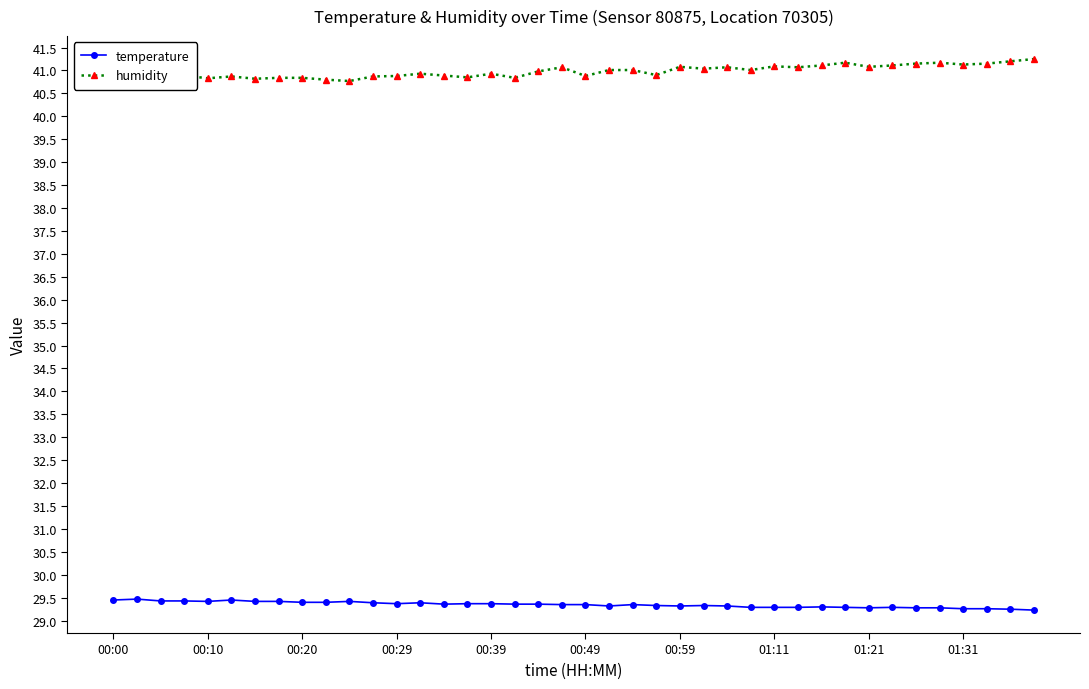

What is the average value of the temperature series?

29.3